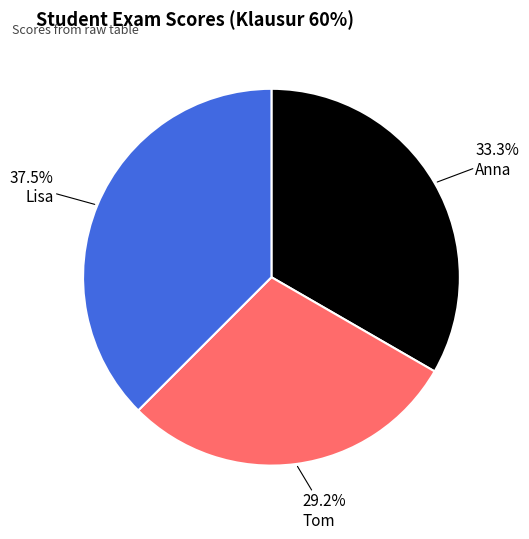

Does any single category account for the majority?

No